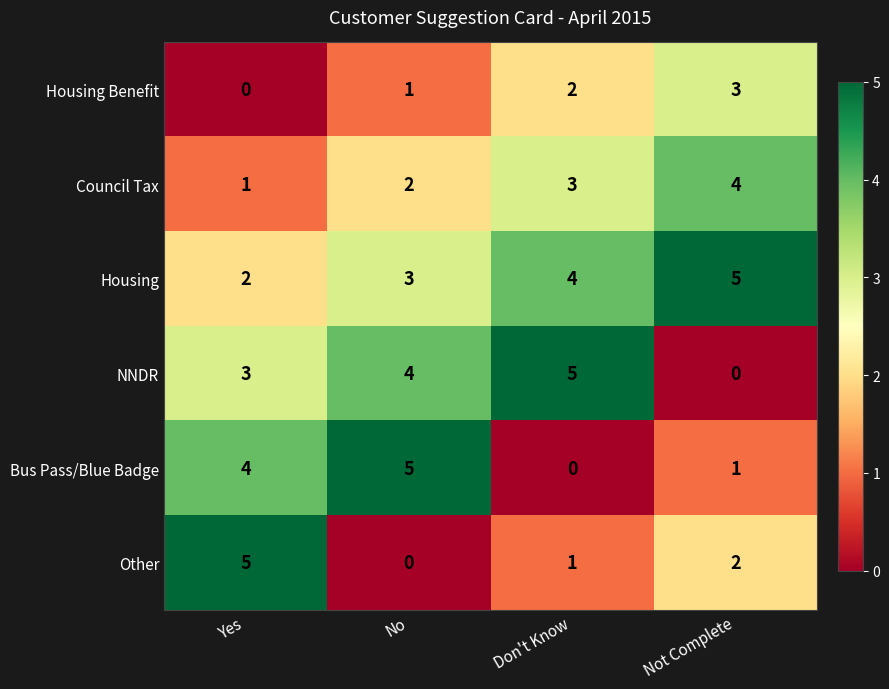

The Other series shows 0 at Don't Know. True or false?

False